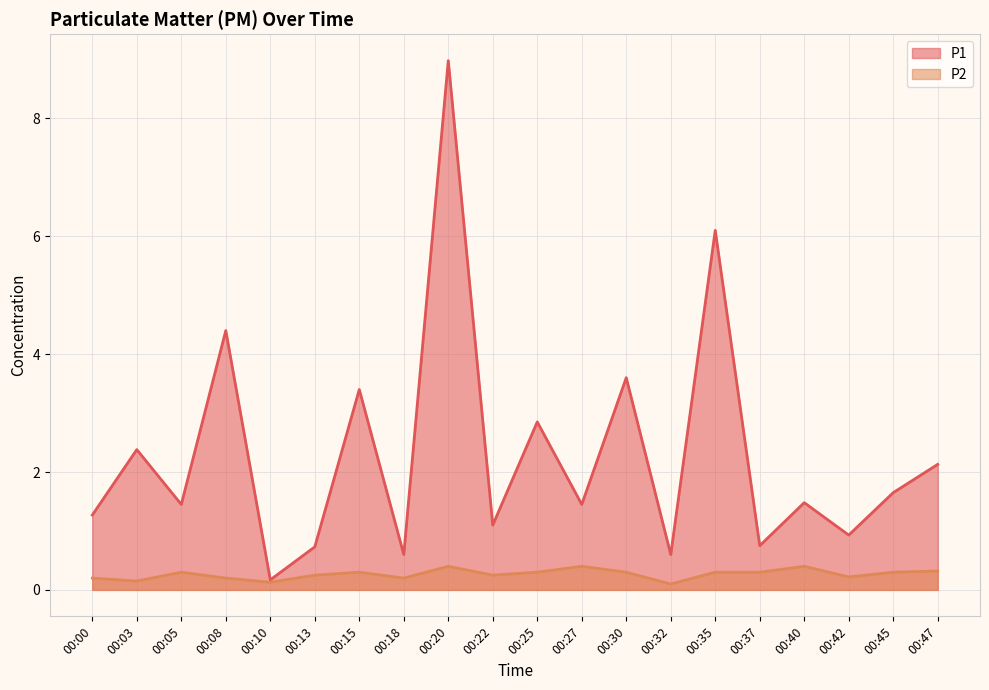

How many interior local valleys does the P1 series have?

8